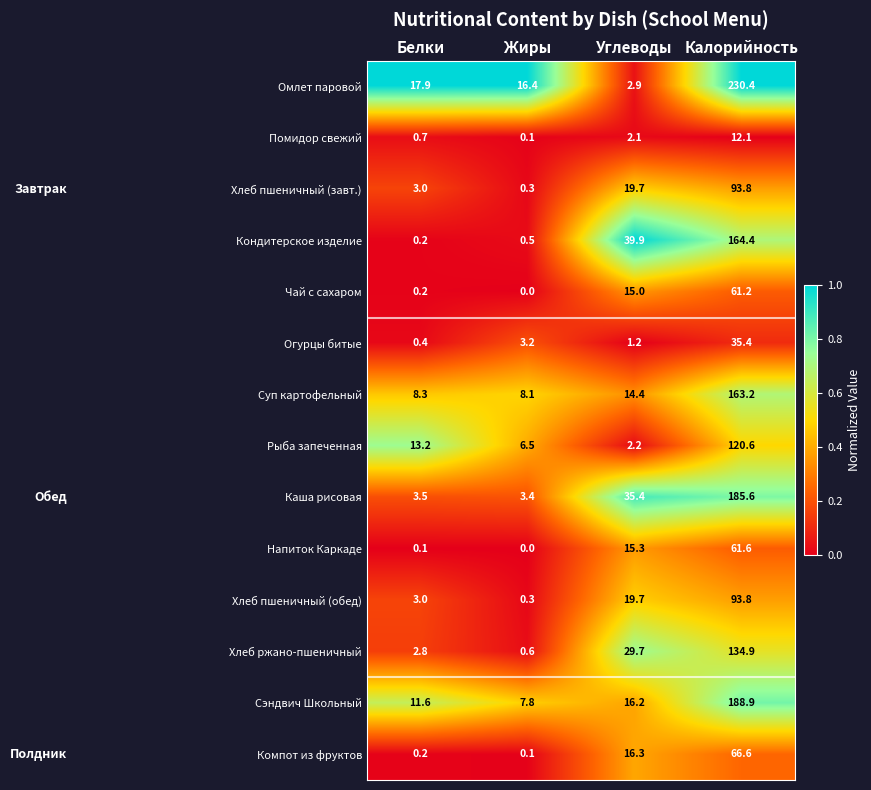

What is the sum of the Кондитерское изделие values at Углеводы and Белки?

40.1